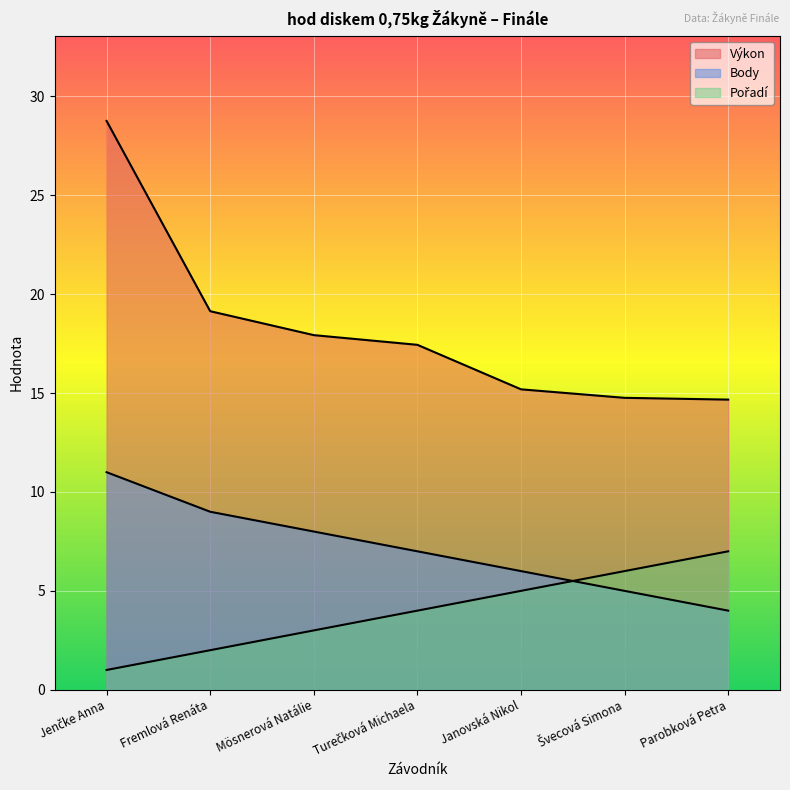

Read the Pořadí value at Turečková Michaela.

4.0